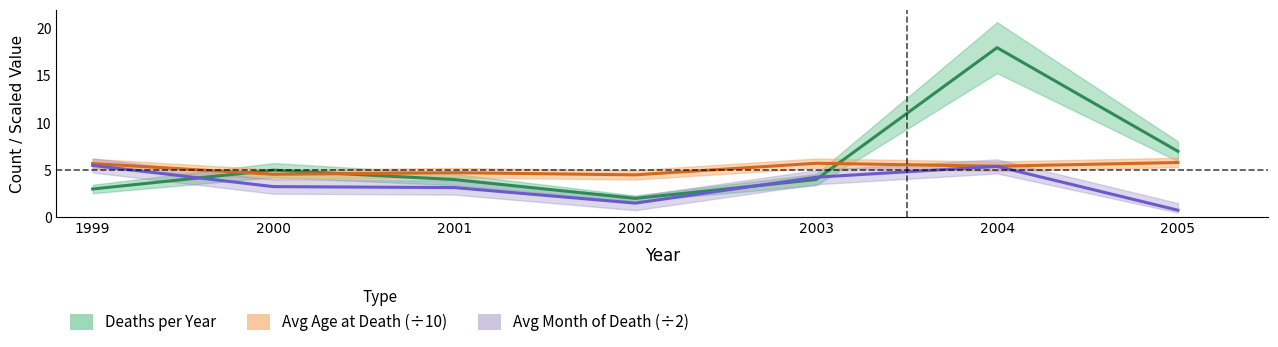

What is the difference between the second highest and minimum values in the Avg Month of Death series?

4.7